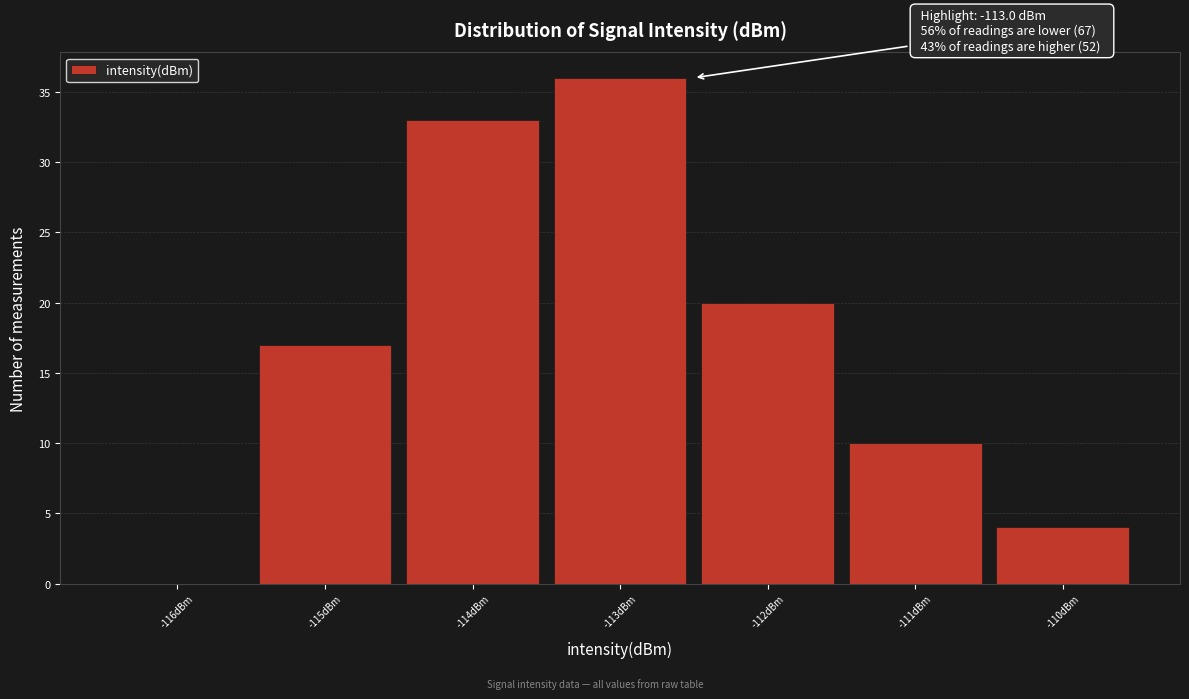

Over which range of the x-axis is the bar tallest?

-113.5 to -112.5